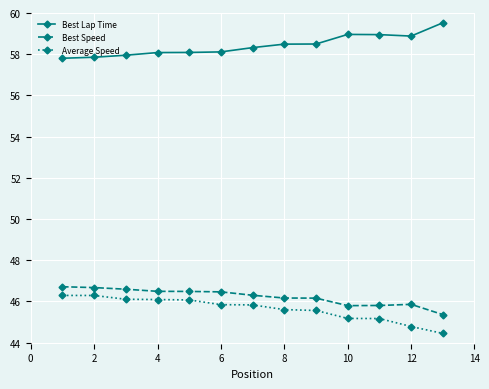

True or false: Best Speed and Best Lap Time intersect in this chart.

False